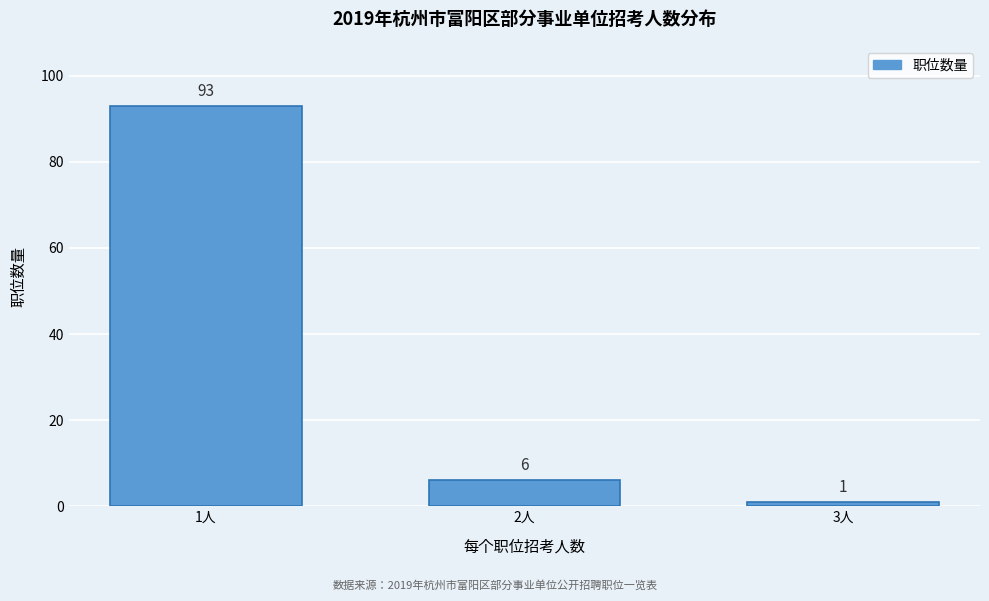

Reading right to left, transcribe all the data shown in this chart.

3人=1	2人=6	1人=93